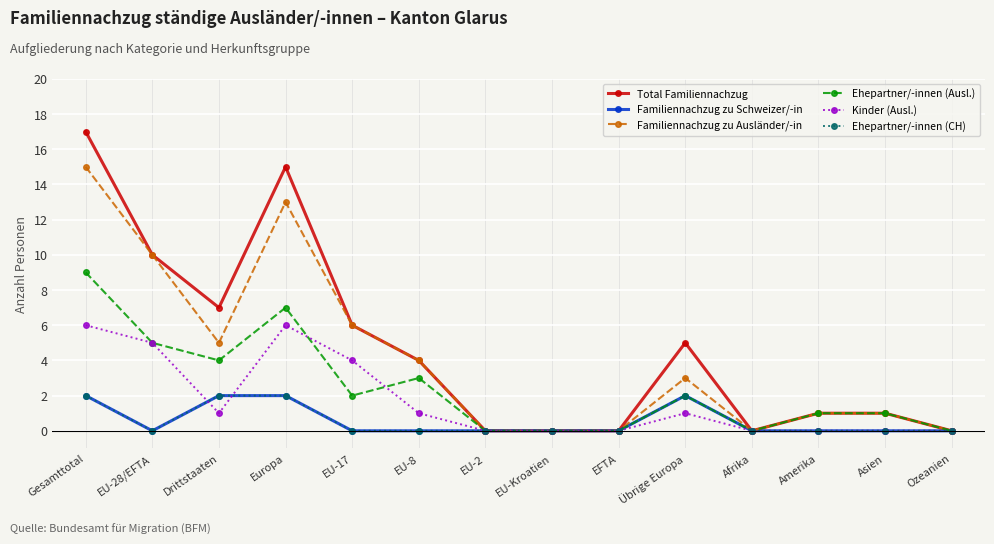

Is this an area chart (filled region under the line)?

No